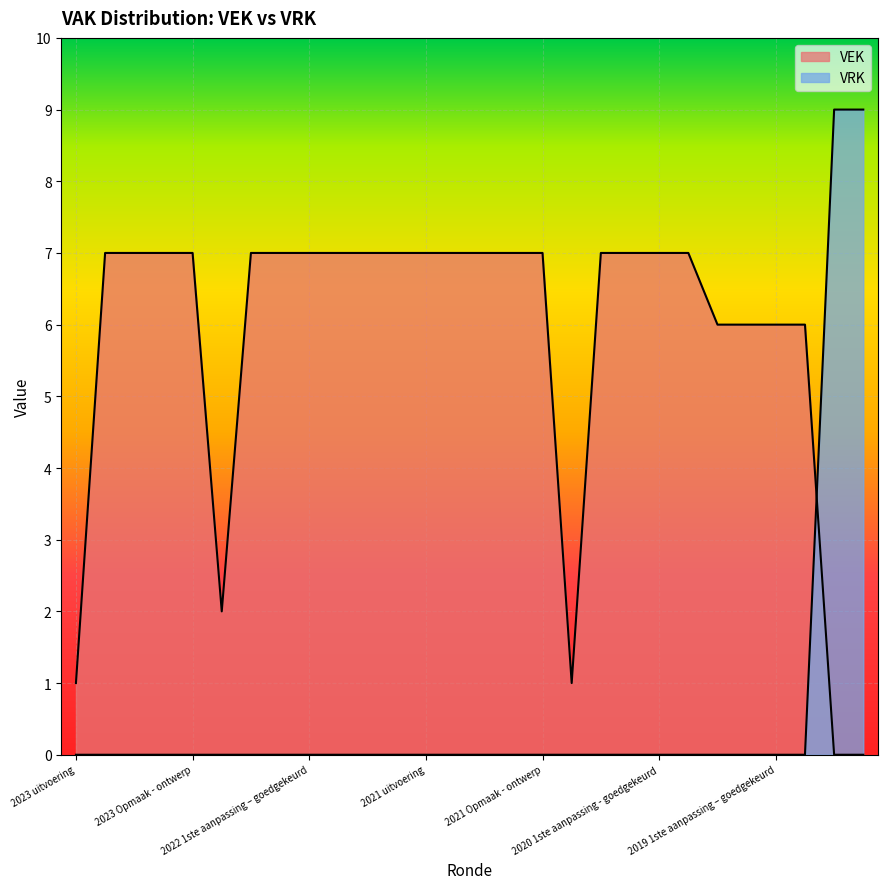

How many data points in VRK are above 0?

2